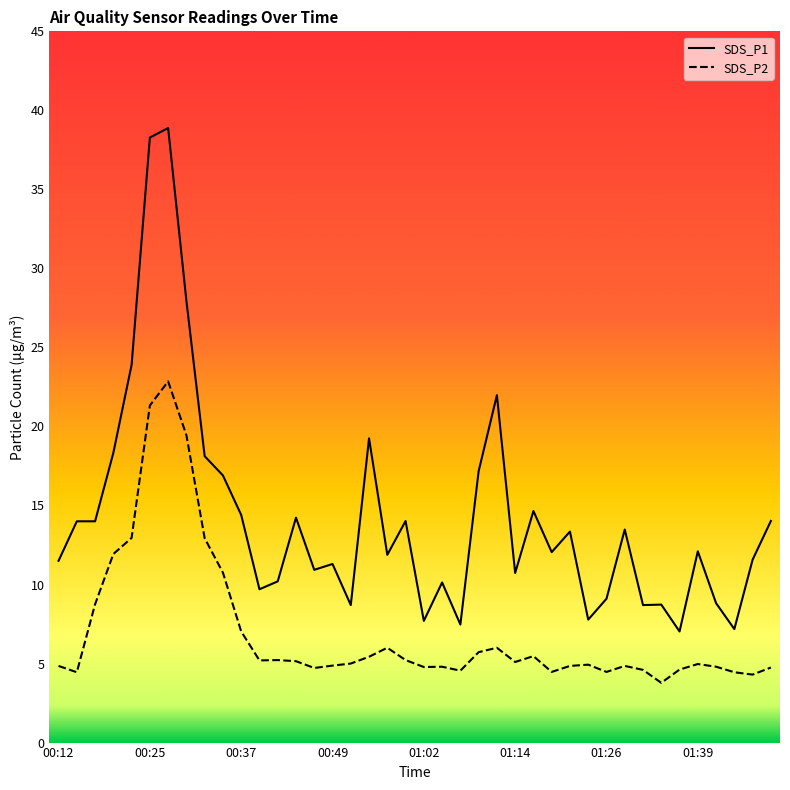

What is the total value across all series at 00:27?

61.7